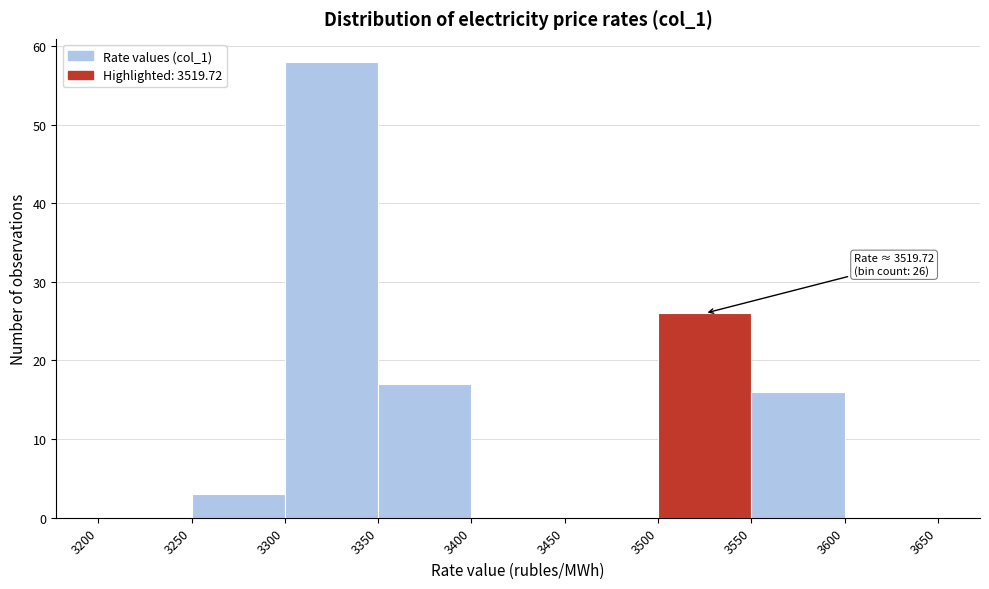

Over which range of the x-axis is the bar tallest?

3300 to 3350